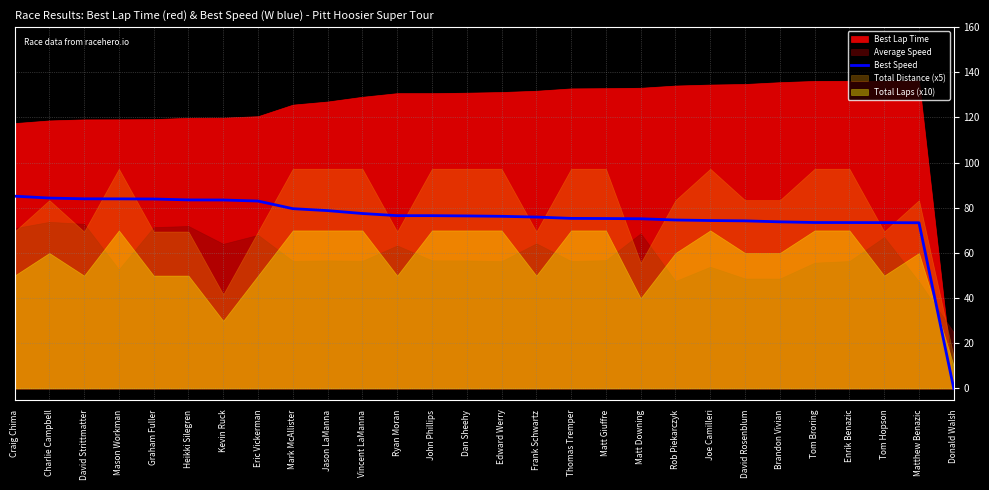

Is it true that Best Speed equals 113.5 at Kevin Ruck?

False